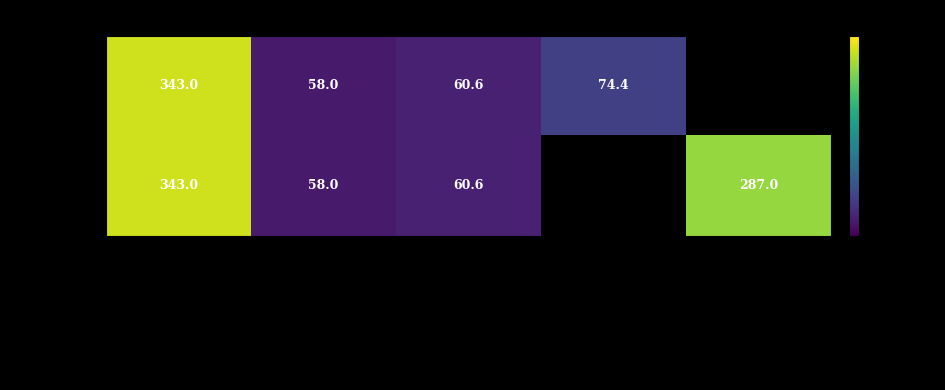

What is the approximate value of Завтрак at Жаркое подомашнему?

343.0